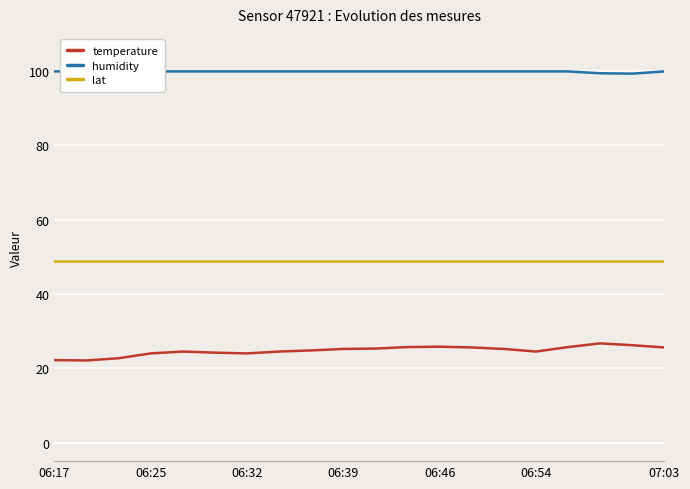

List the series in order of their peak value, lowest first.

temperature, lat, humidity